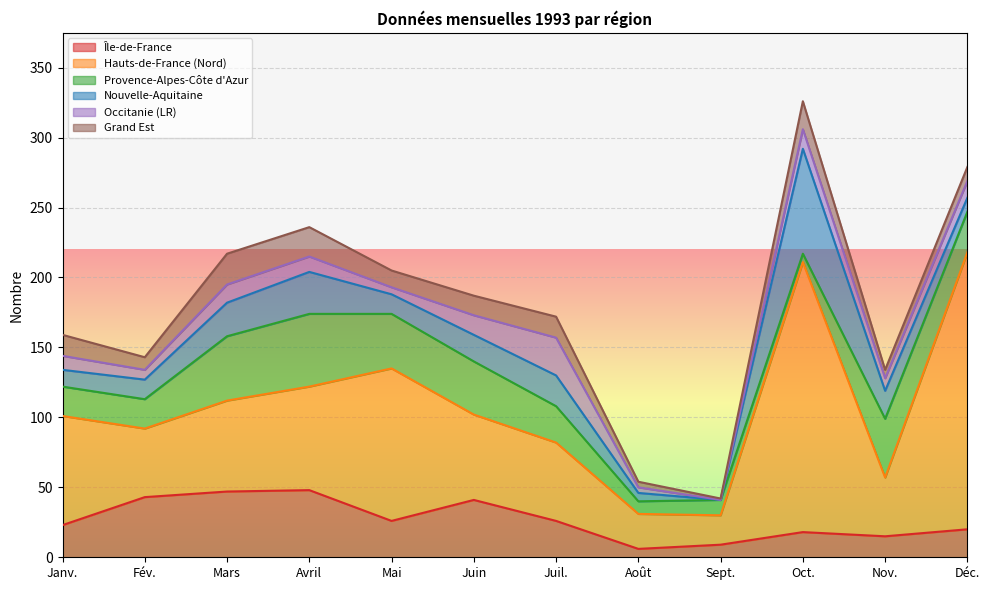

Is the value of Grand Est at Fév. greater than the value of Nouvelle-Aquitaine at Avril?

No